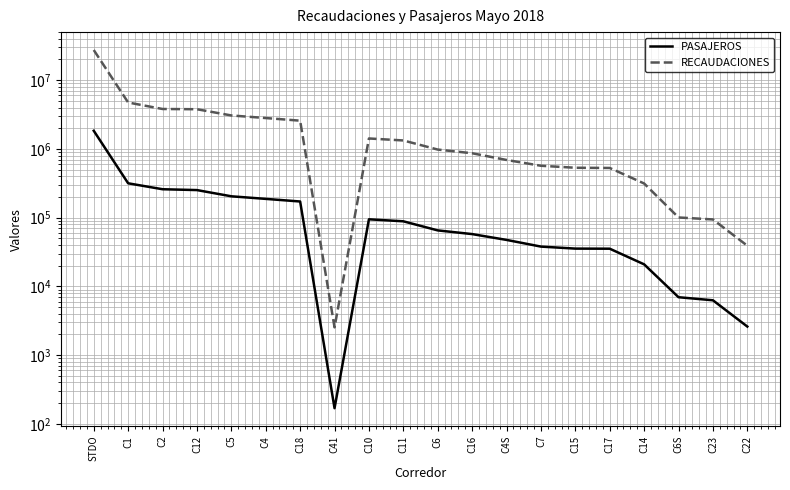

What is the sum of the PASAJEROS values at C41 and C5?

204624